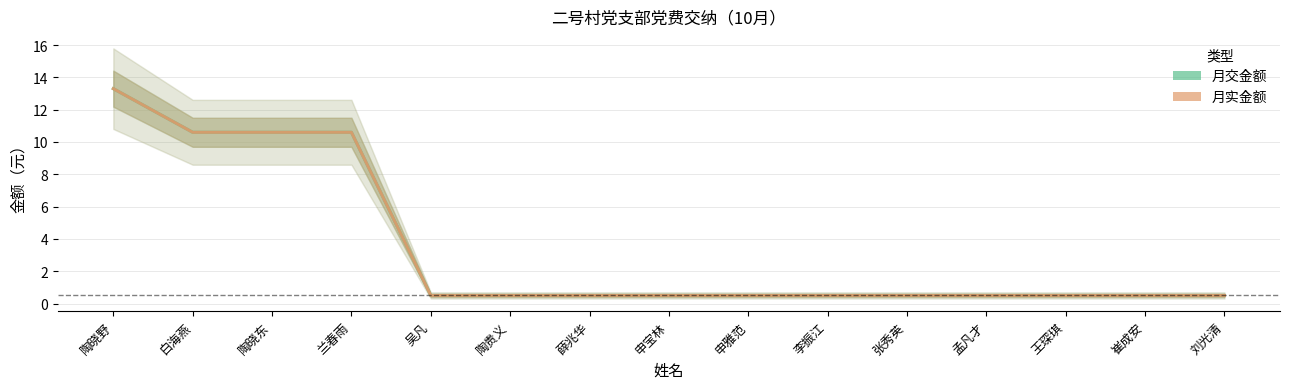

Which series changed the most between 白海燕 and 王琛琪?

月交金额